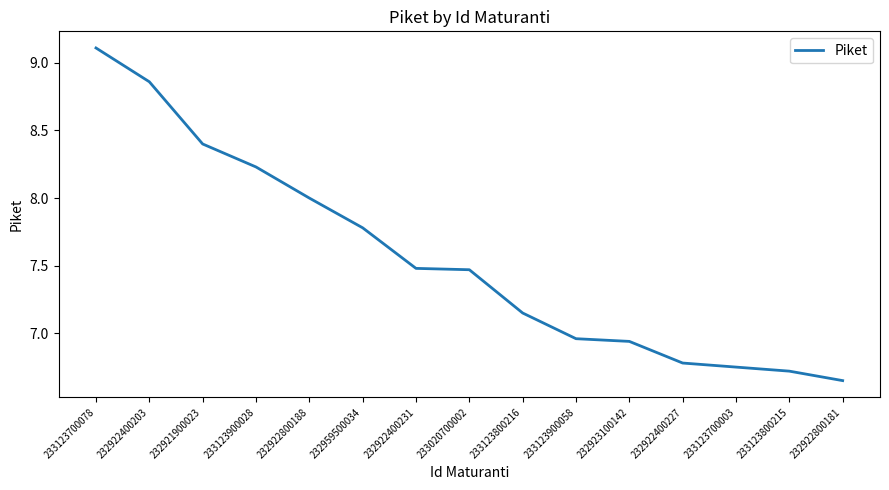

Where does the data first go above 7?

233123700078